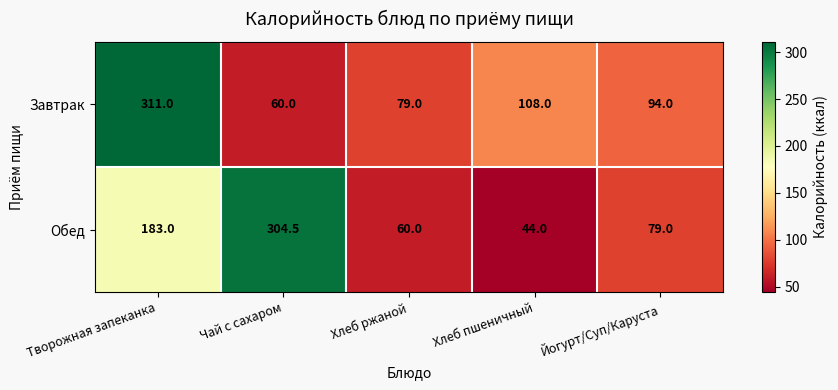

What is the difference between the highest and lowest values at Творожная запеканка?

128.0